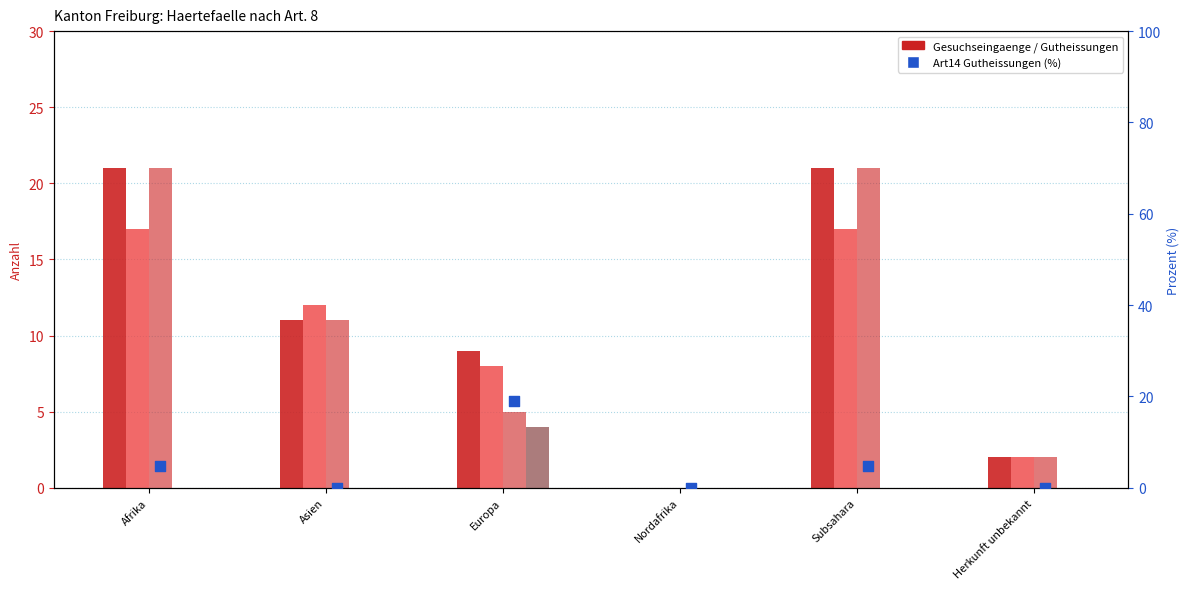

Which series contains the lowest Y value?

Total Gesuchseingaenge